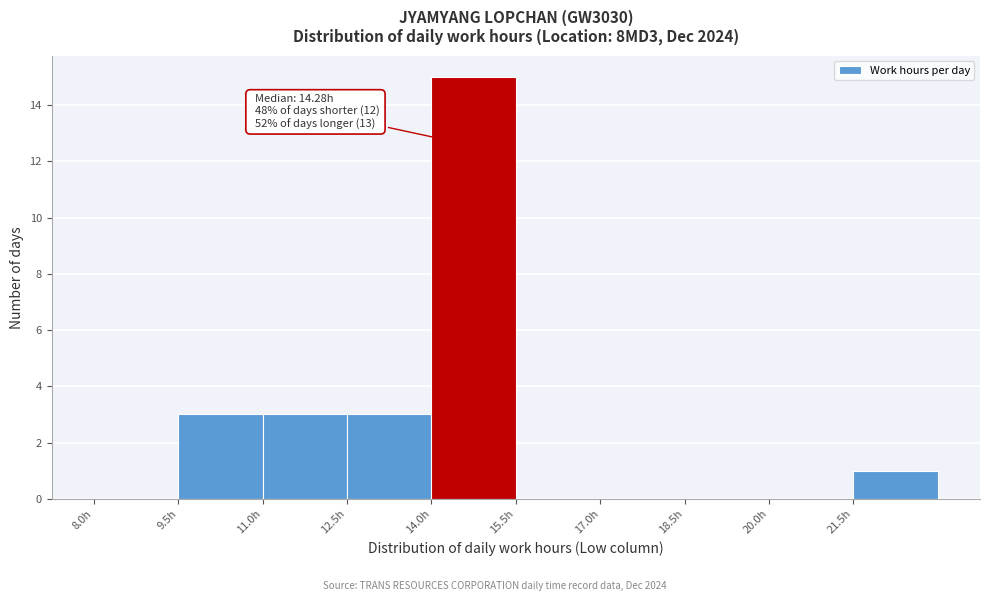

Over which range of the x-axis is the bar tallest?

14.0 to 15.5